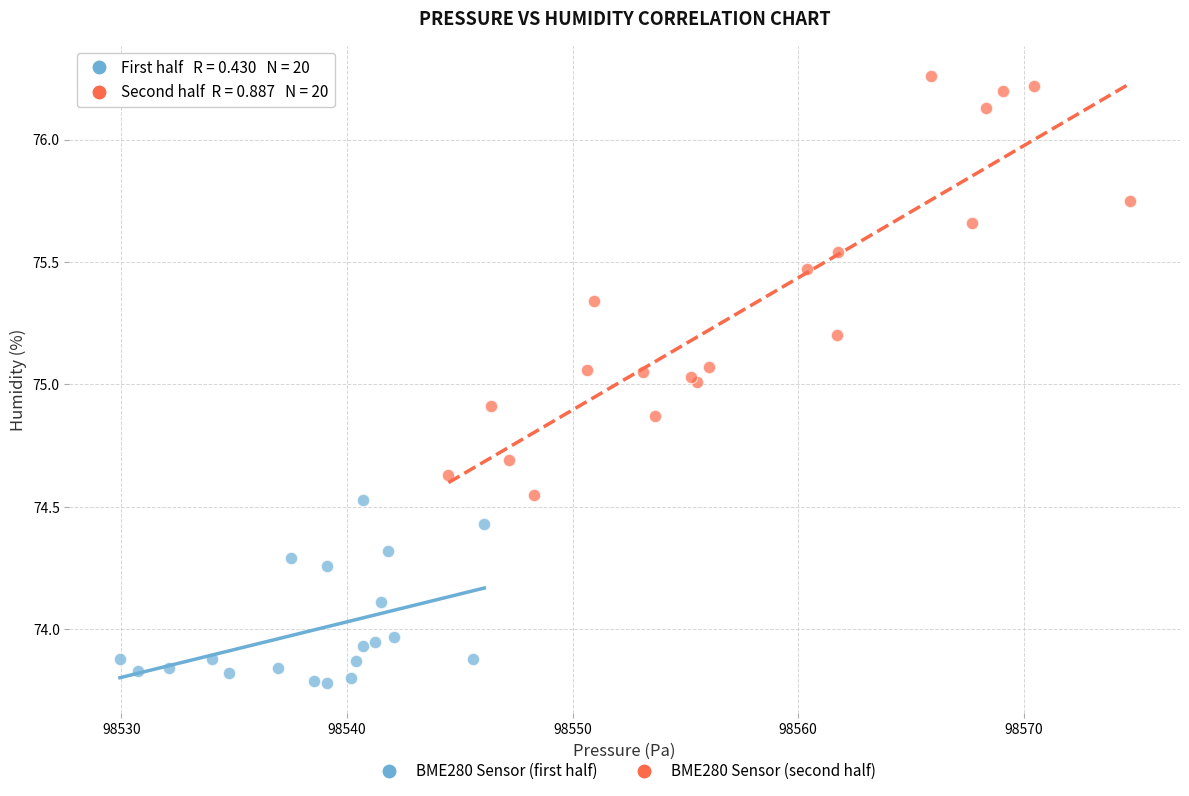

What are all the series names shown in the legend?

BME280 Sensor (first half), BME280 Sensor (second half)